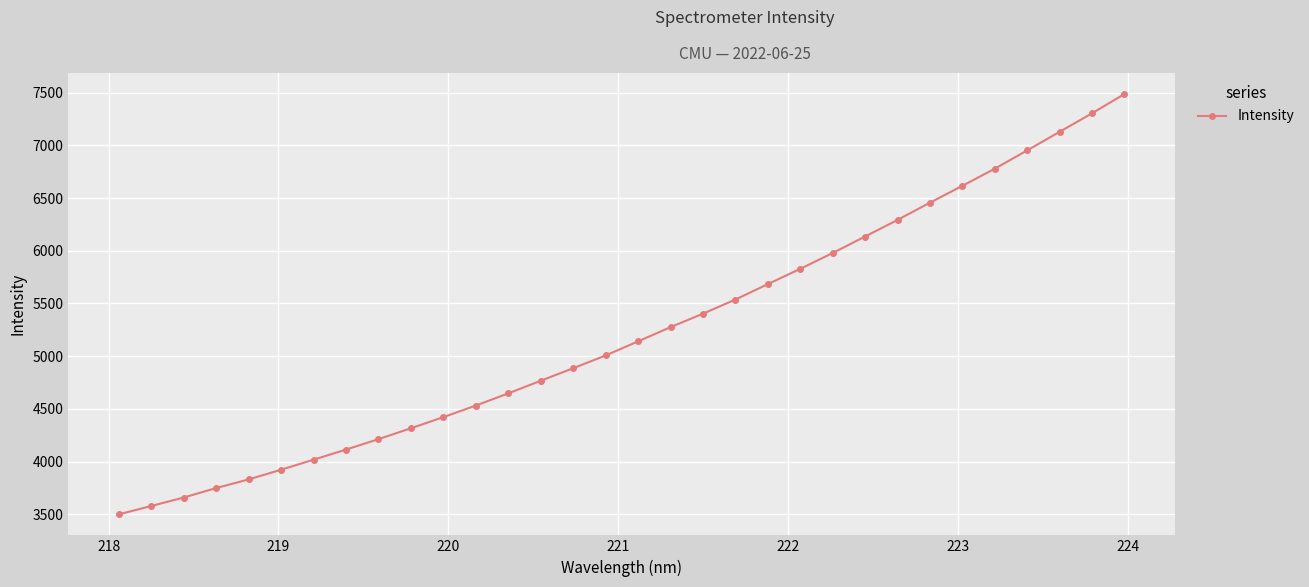

What is the value of the 1st point from the left?

3499.2